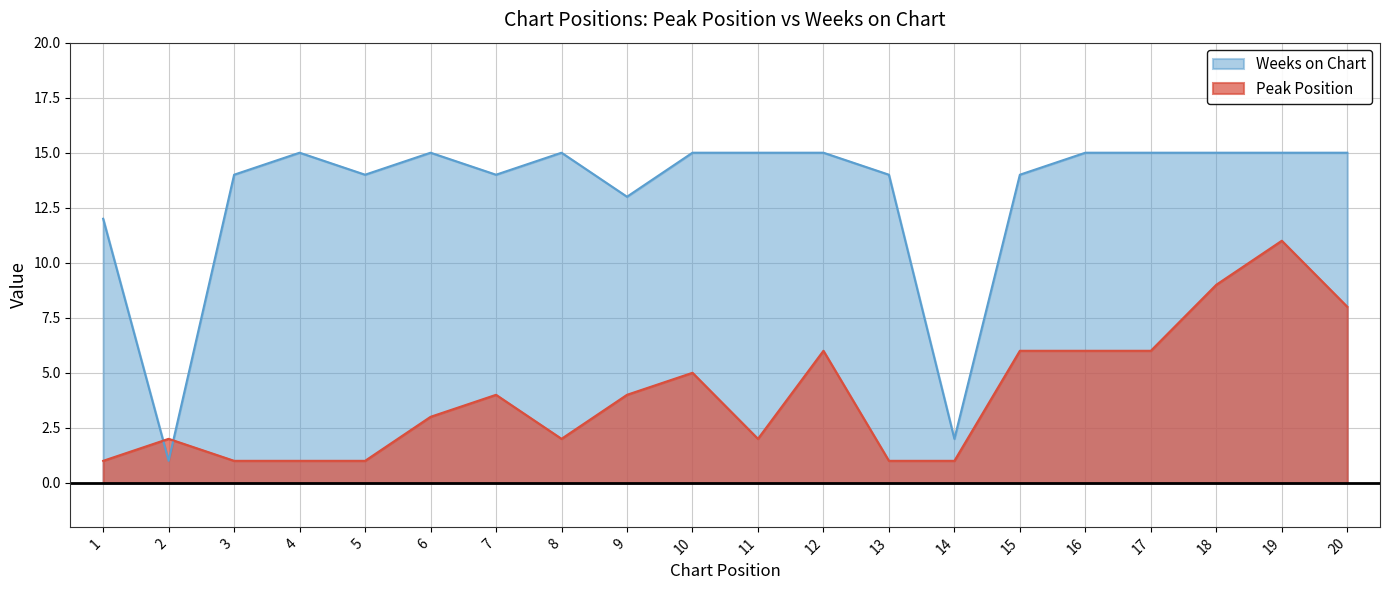

What is the value of the Weeks on Chart point at the 17th from the left?

15